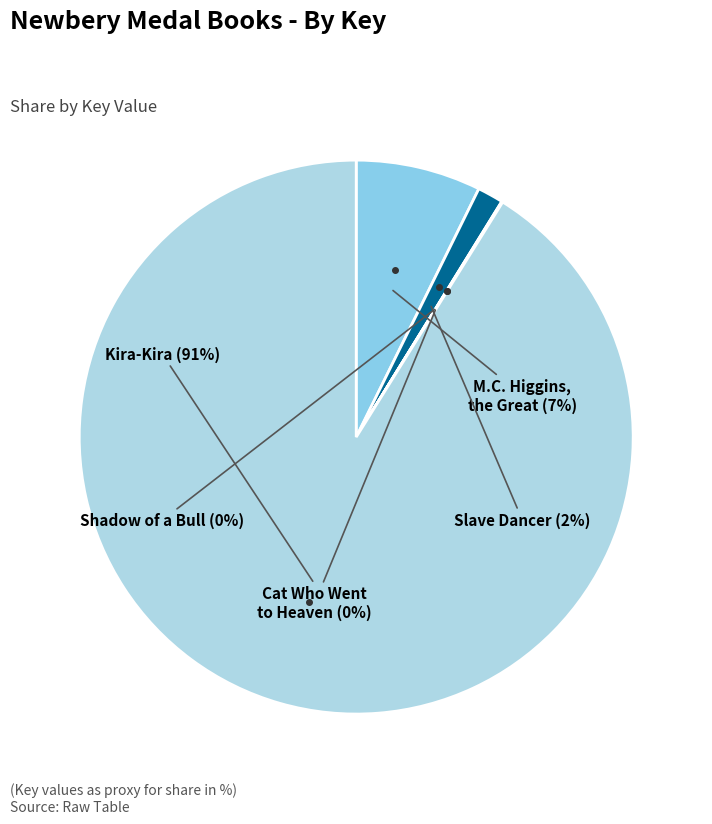

Rank the categories by value from highest to lowest.

Kira-Kira, M.C. Higgins, the Great, Slave Dancer, Cat Who Went to Heaven, Shadow of a Bull